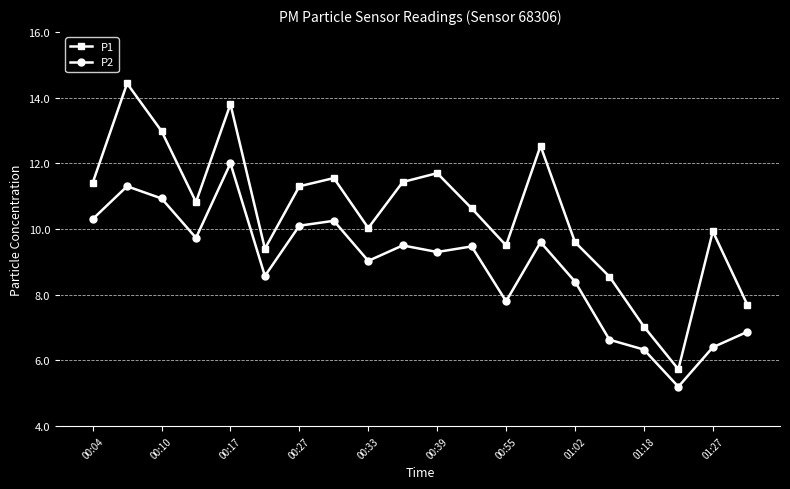

How many lines are shown in the chart?

2